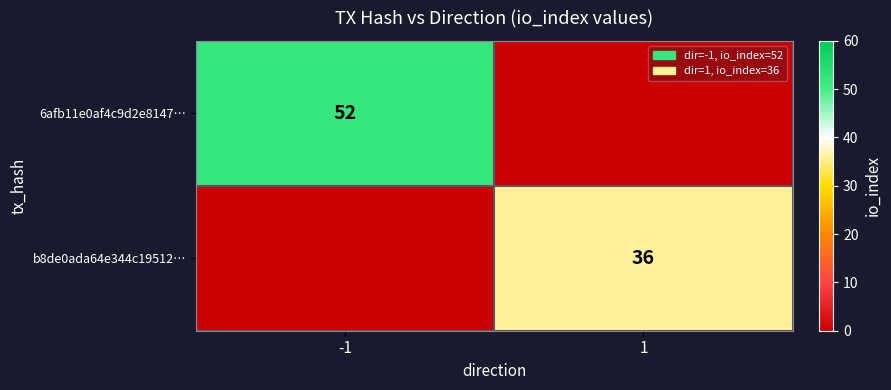

Is the value of 6afb11e0af4c9d2e8147… at -1 greater than the value of b8de0ada64e344c19512… at 1?

Yes